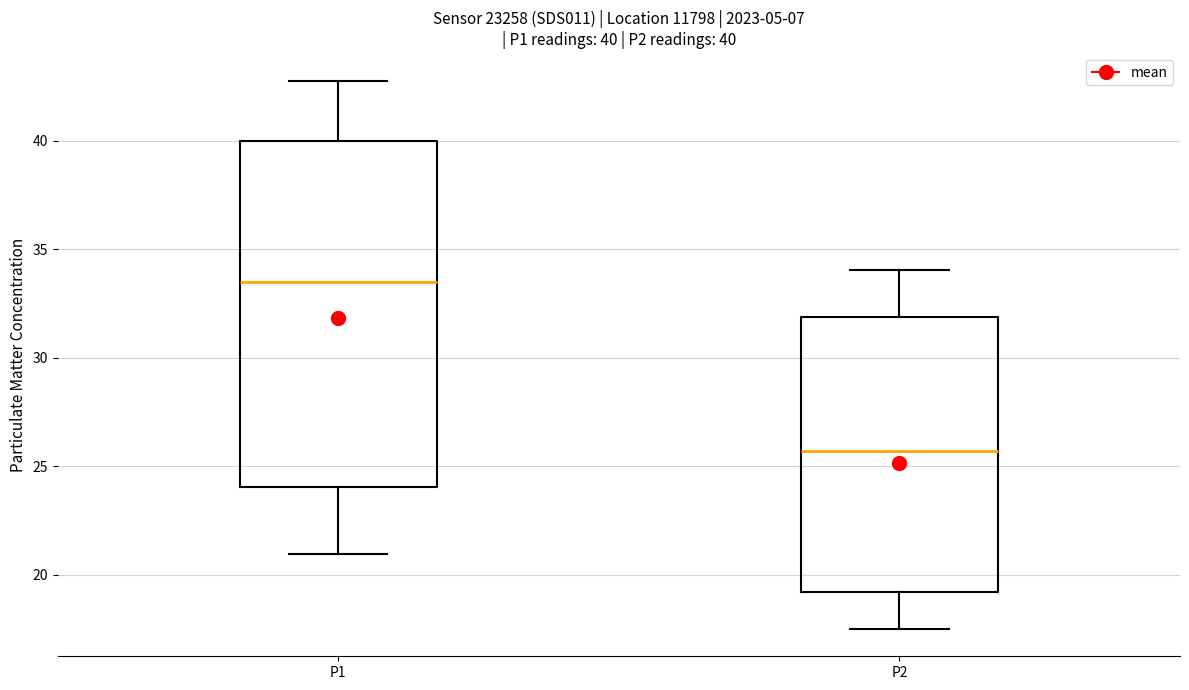

Which box has the highest median line?

P1